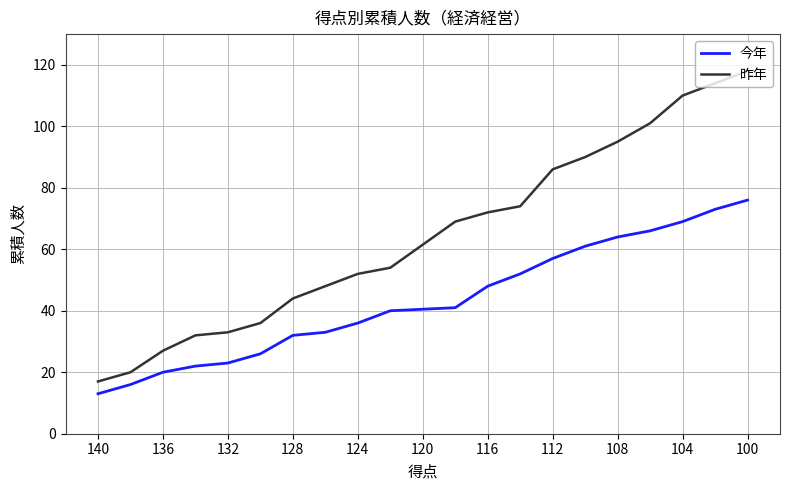

True or false: 昨年 and 今年 cross at least once.

False